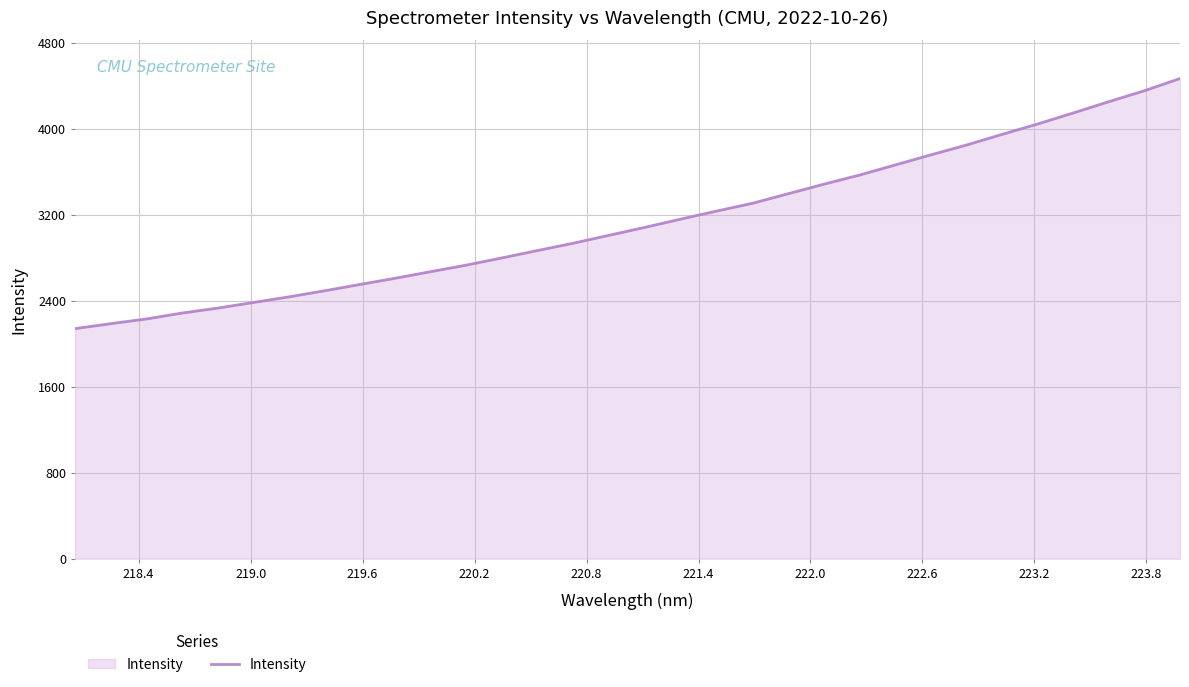

What is the maximum value shown in the chart?

4467.7